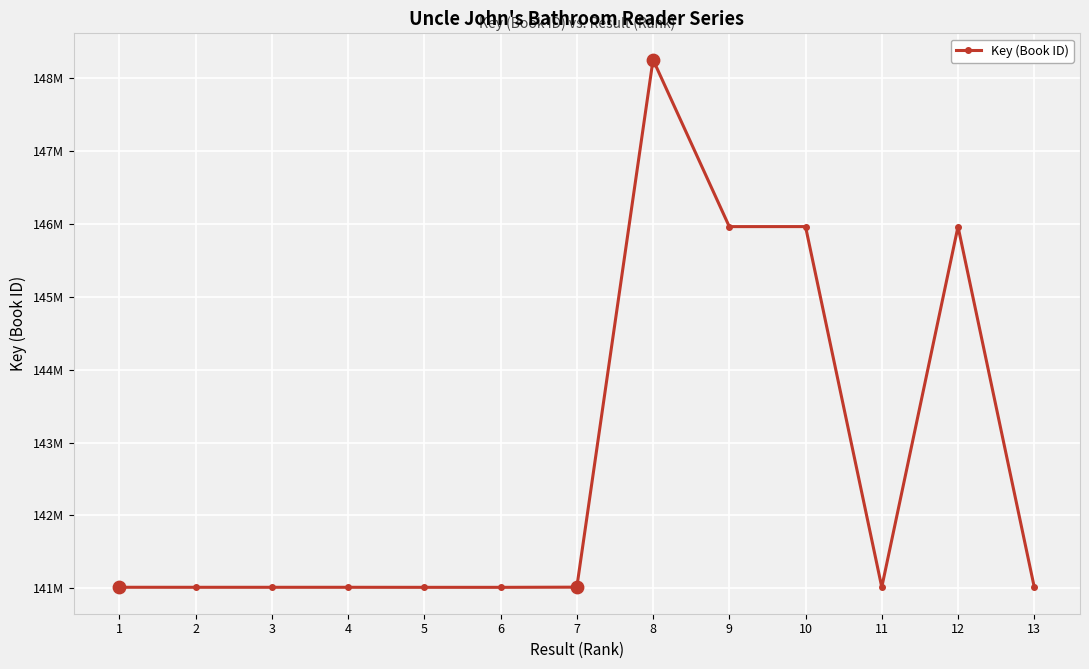

Which has a higher value, 6 or 3?

3